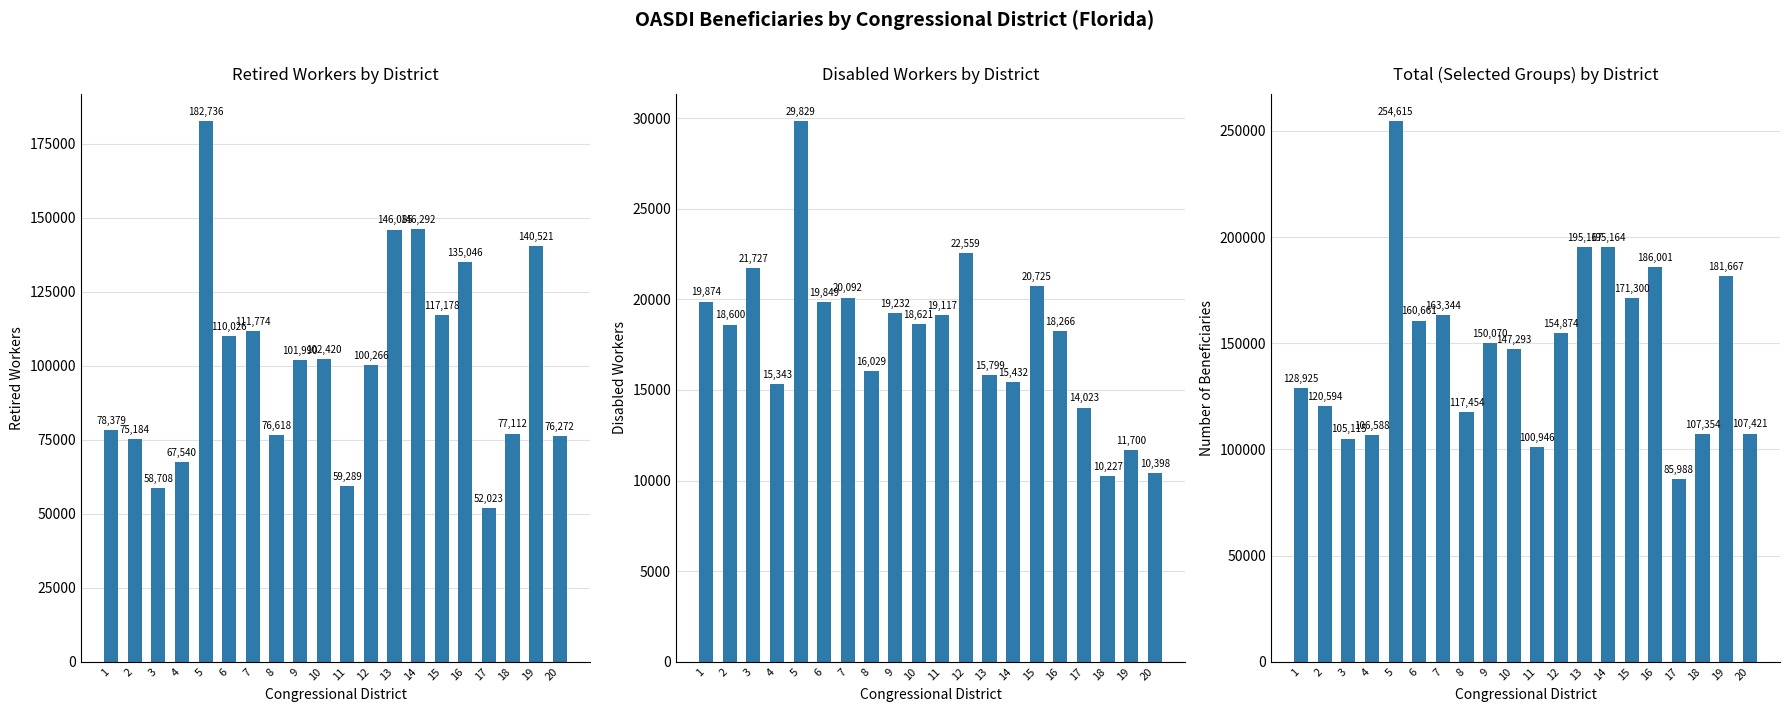

At which label does Retired Workers by District reach its peak?

5